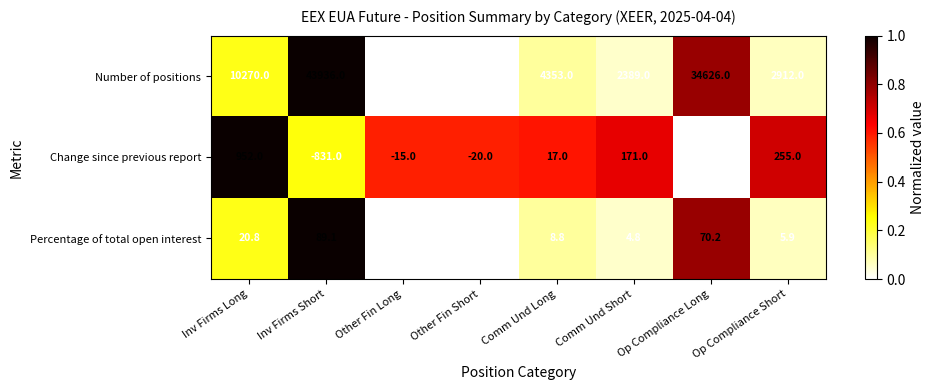

What is the total value across all series at Op Compliance Short?

3172.9